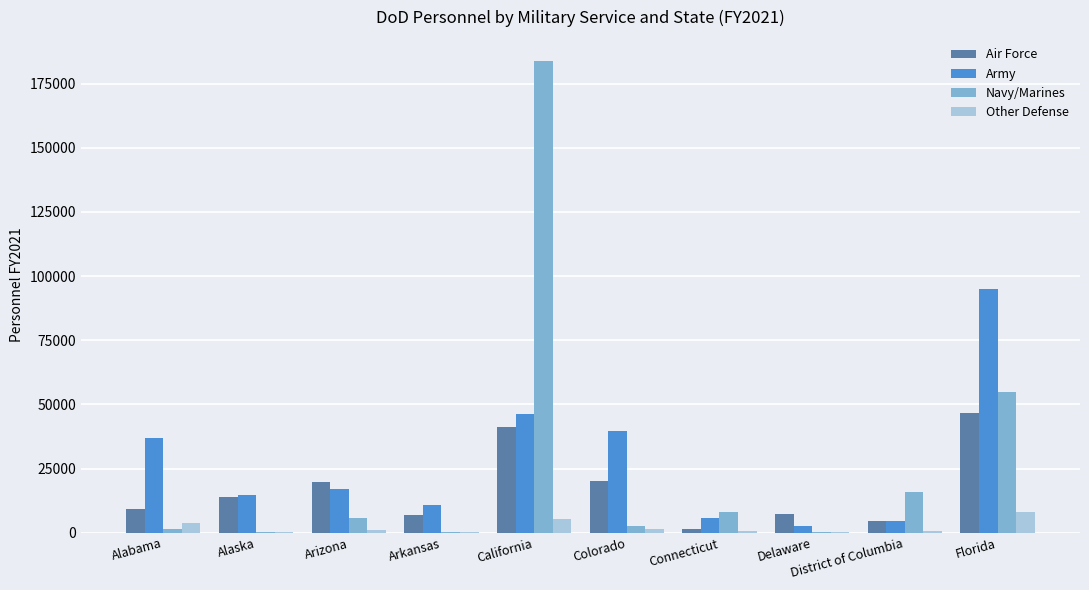

What is the difference between the Air Force values at Alaska and District of Columbia?

9181